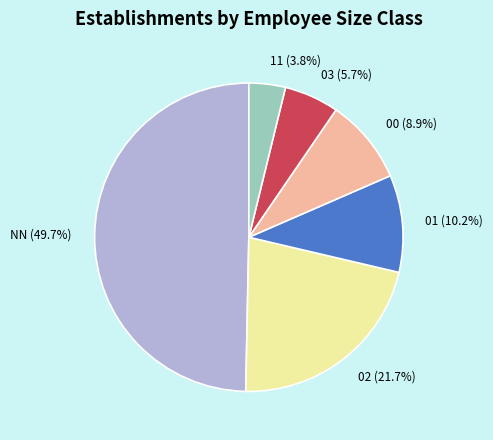

Is 00 the majority of the pie?

No